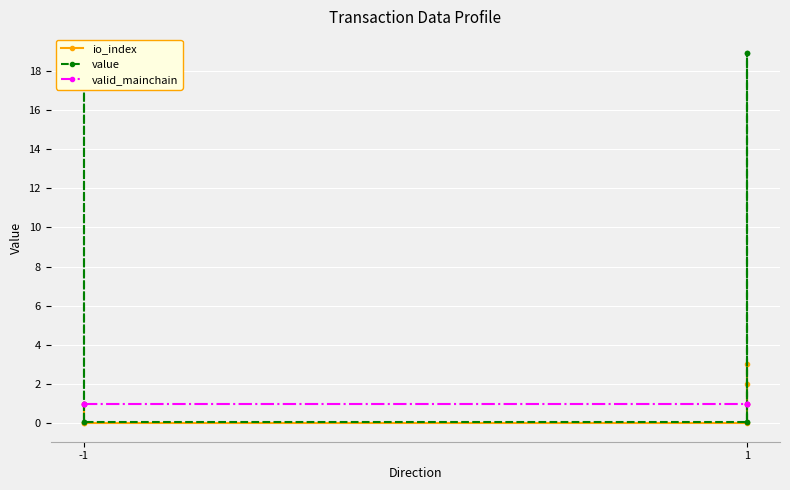

Which series has the widest spread of values?

value